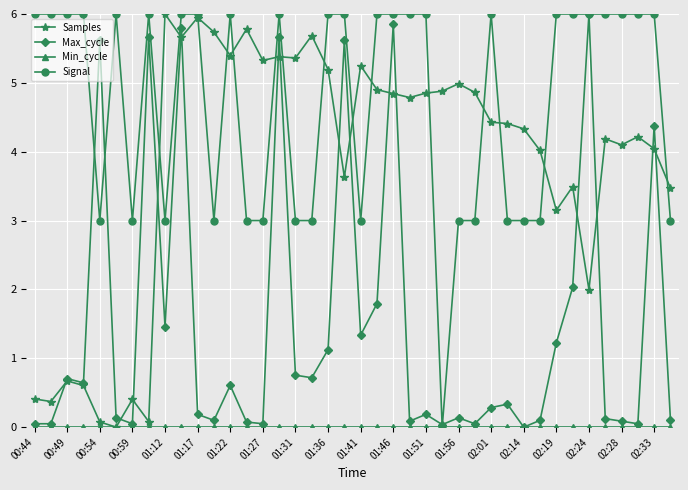

Does the chart have visible grid lines?

Yes